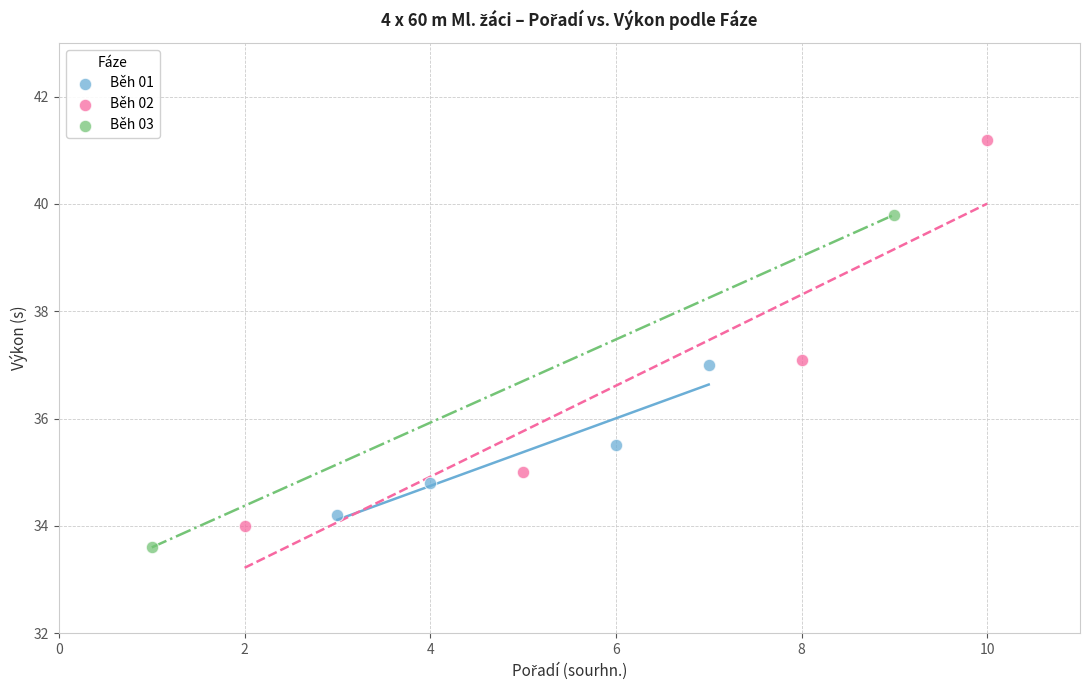

Which series reaches the minimum Y coordinate?

Běh 03